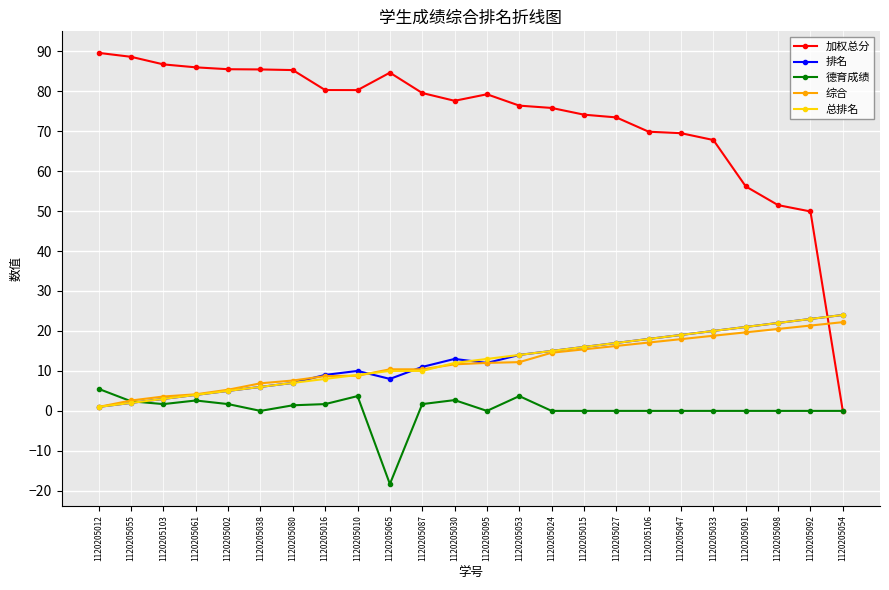

Is it true that 综合 equals 18.8 at 1120205033?

True